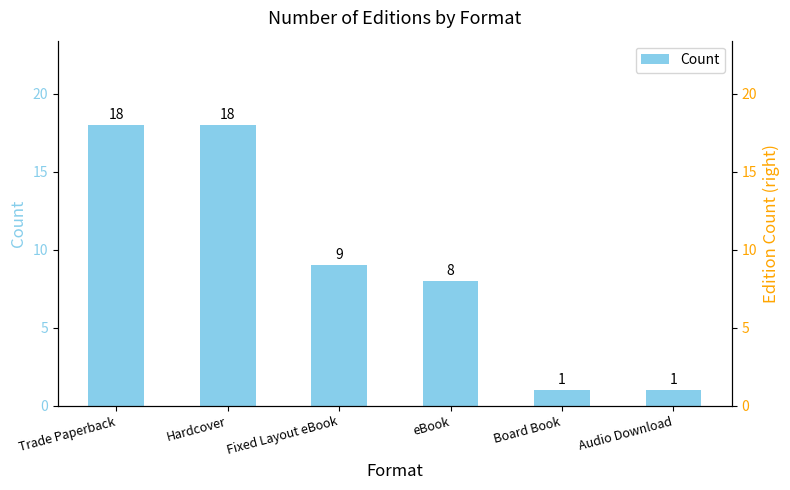

Count the number of data series in this chart.

1